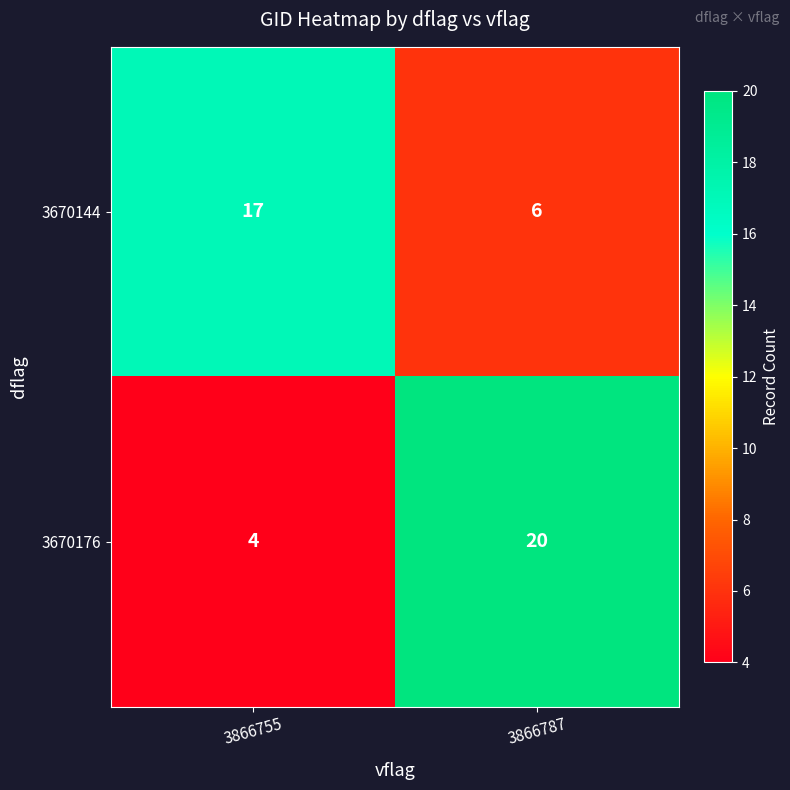

What is the difference between the 3670176 values at 3866755 and 3866787?

16